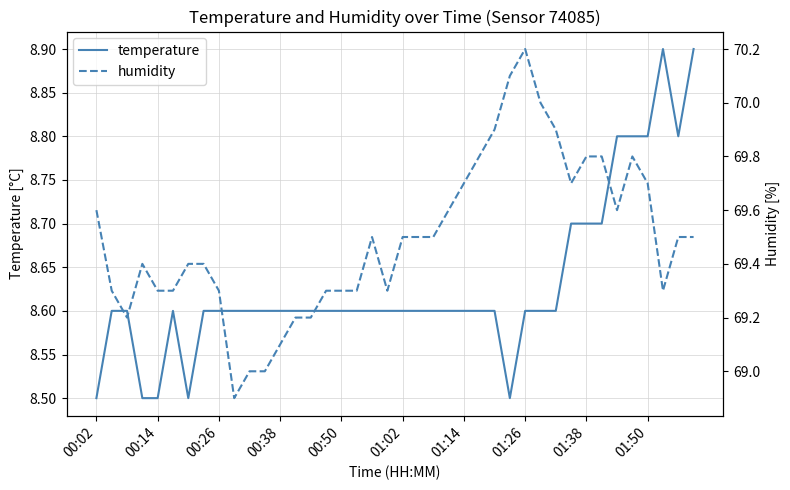

What is the greatest value displayed?

70.2